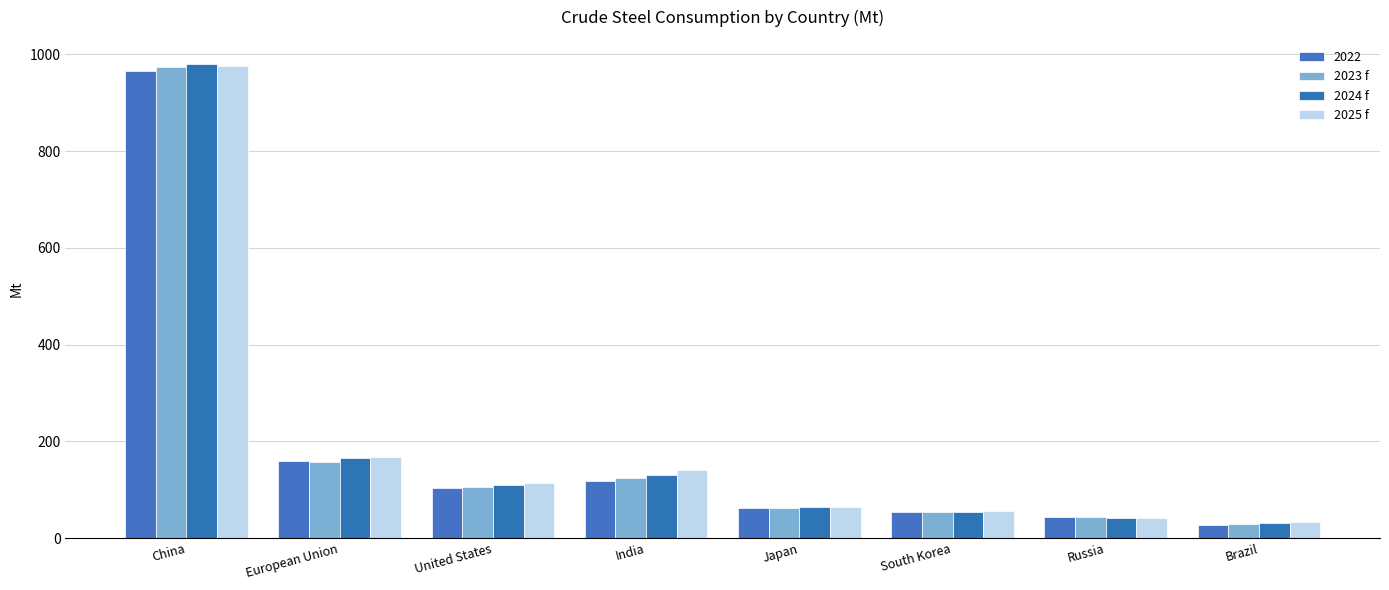

What is the maximum value for 2023 f?

974.4